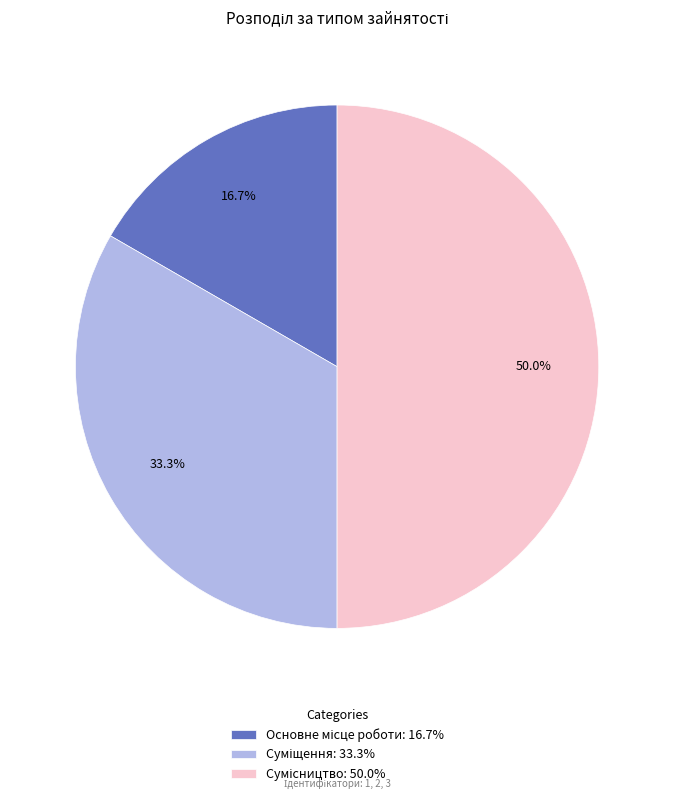

How many segments does this pie chart have?

3